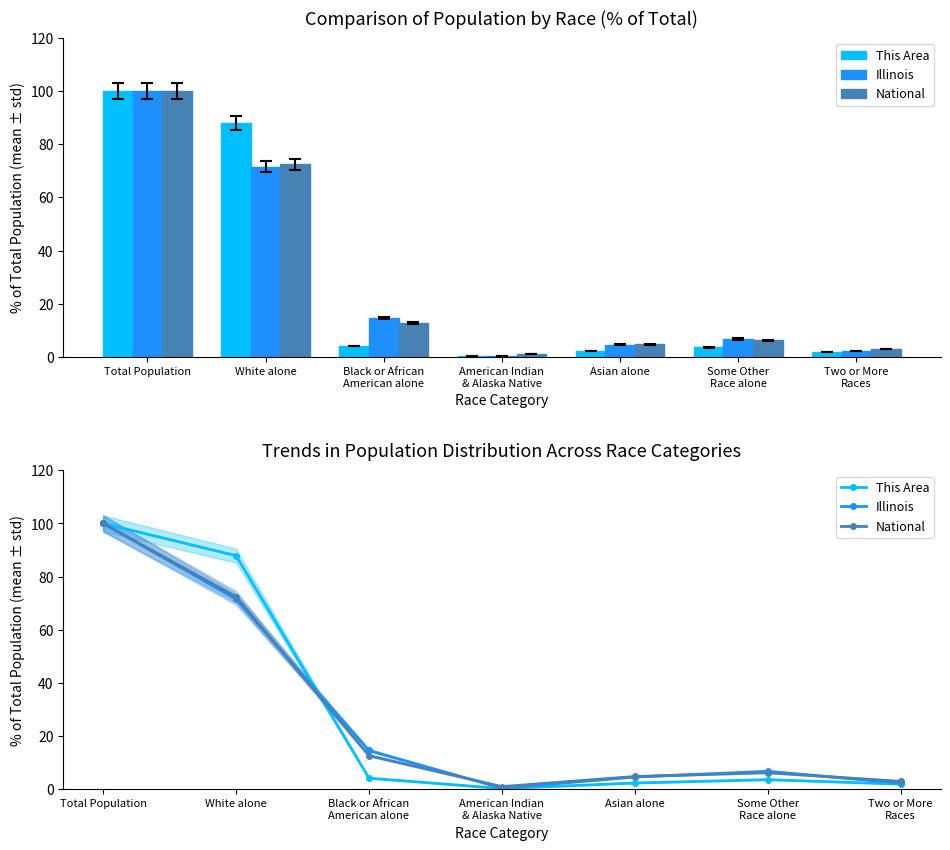

Rank the series at Total Population from highest to lowest value.

This Area, Illinois, National